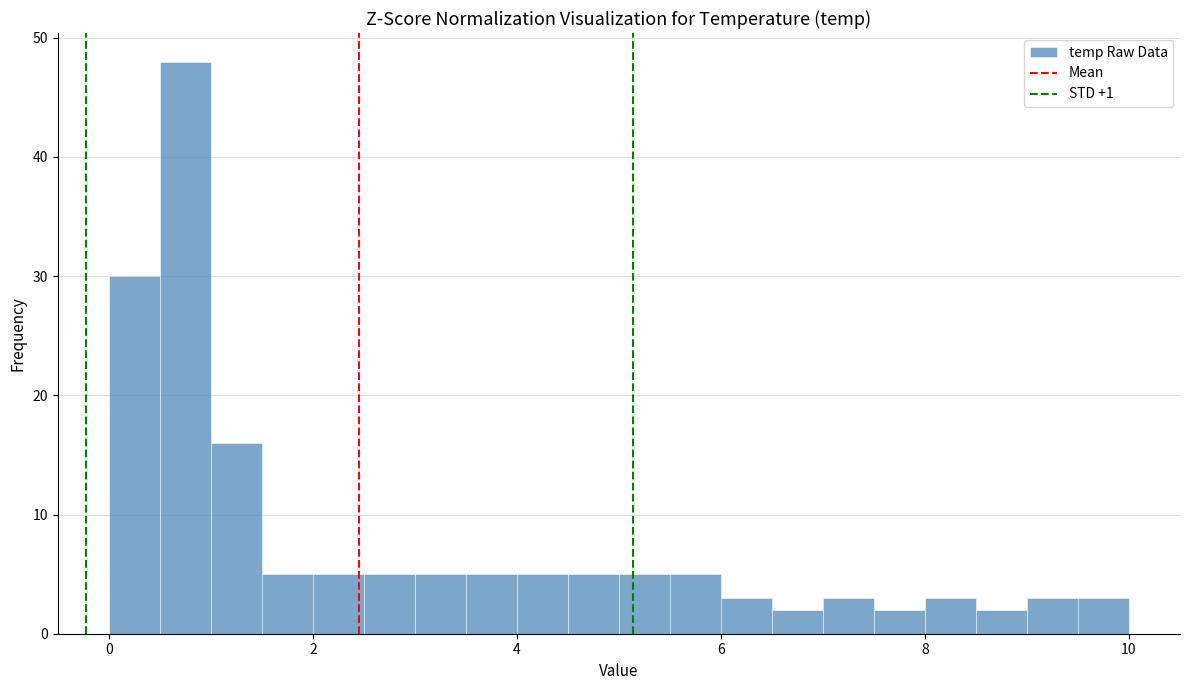

Around what value on the x-axis is the tallest bar? Give the approximate position of its centre, as read against the axis.

0.8